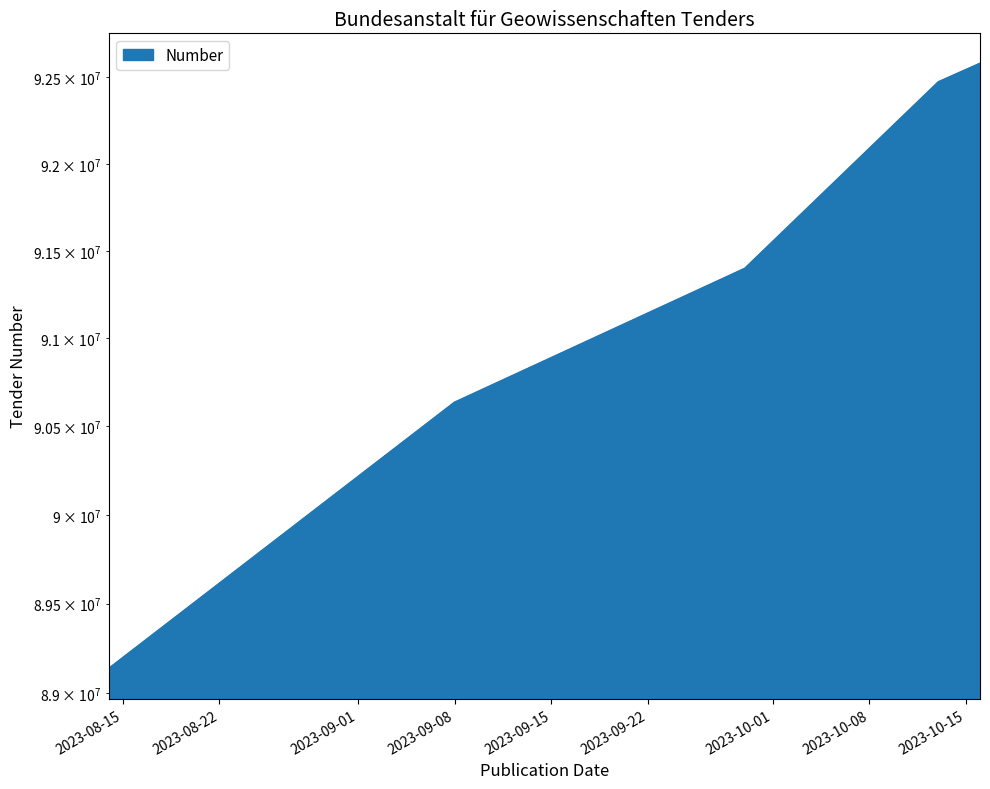

Which category has the lowest value across all series?

2023-08-14